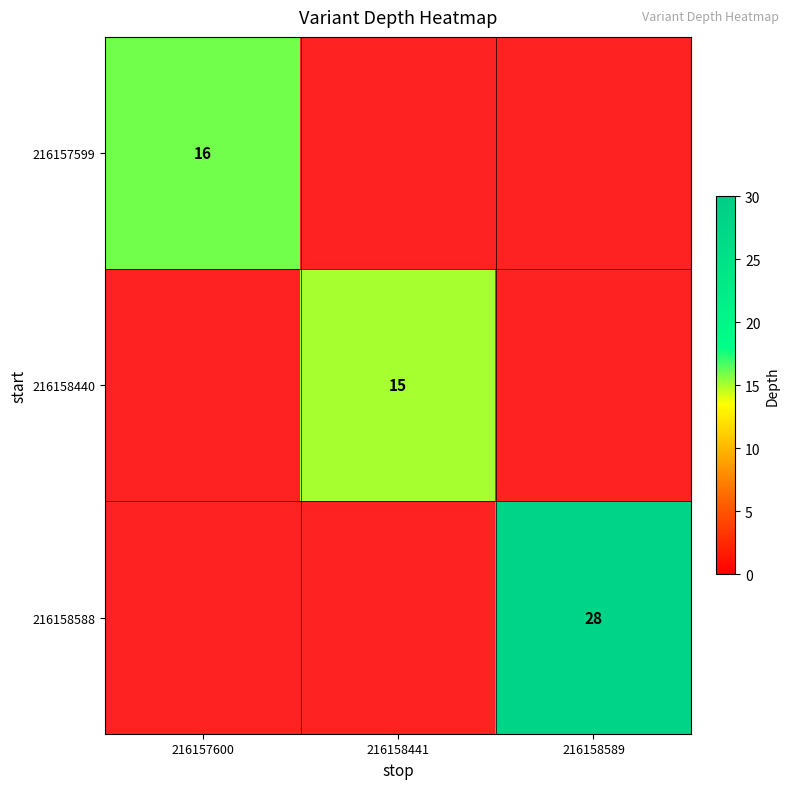

At how many categories does at least one series exceed 15?

2